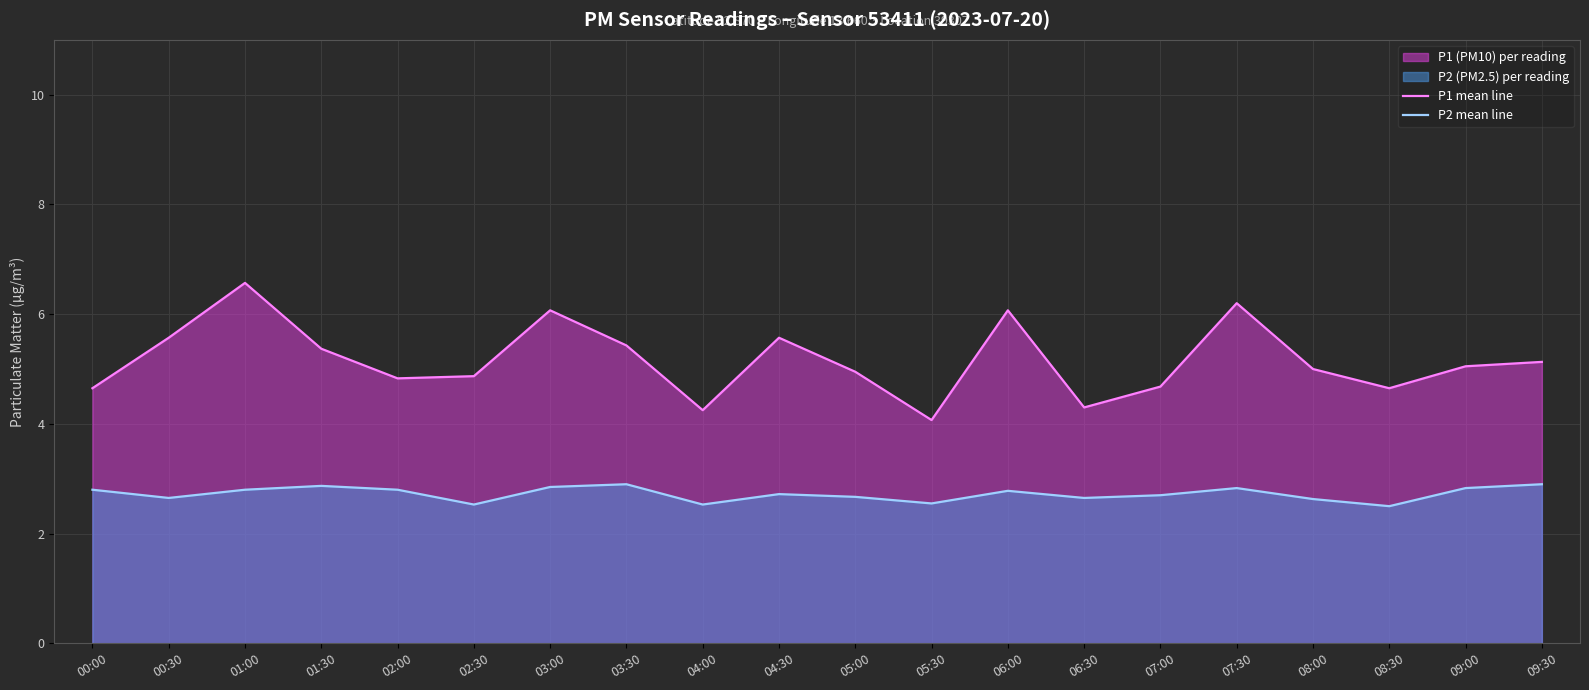

The value of P1 mean line at 04:30 is 5.6. True or false?

True